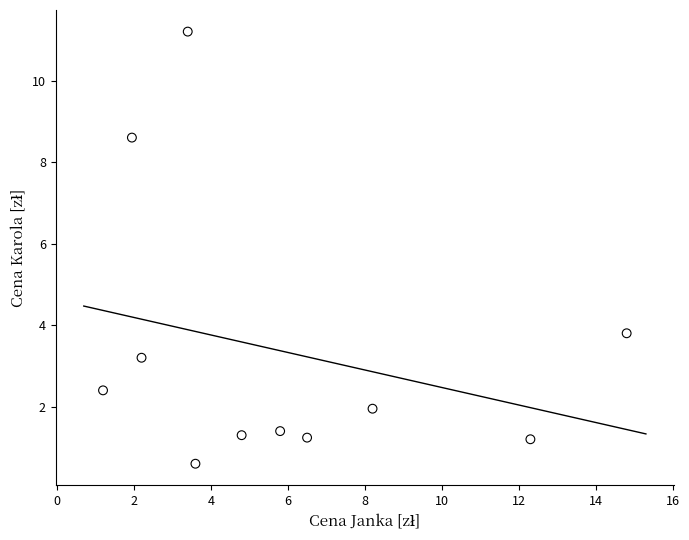

What Y value in the scatter plot is closest to 5?

3.8